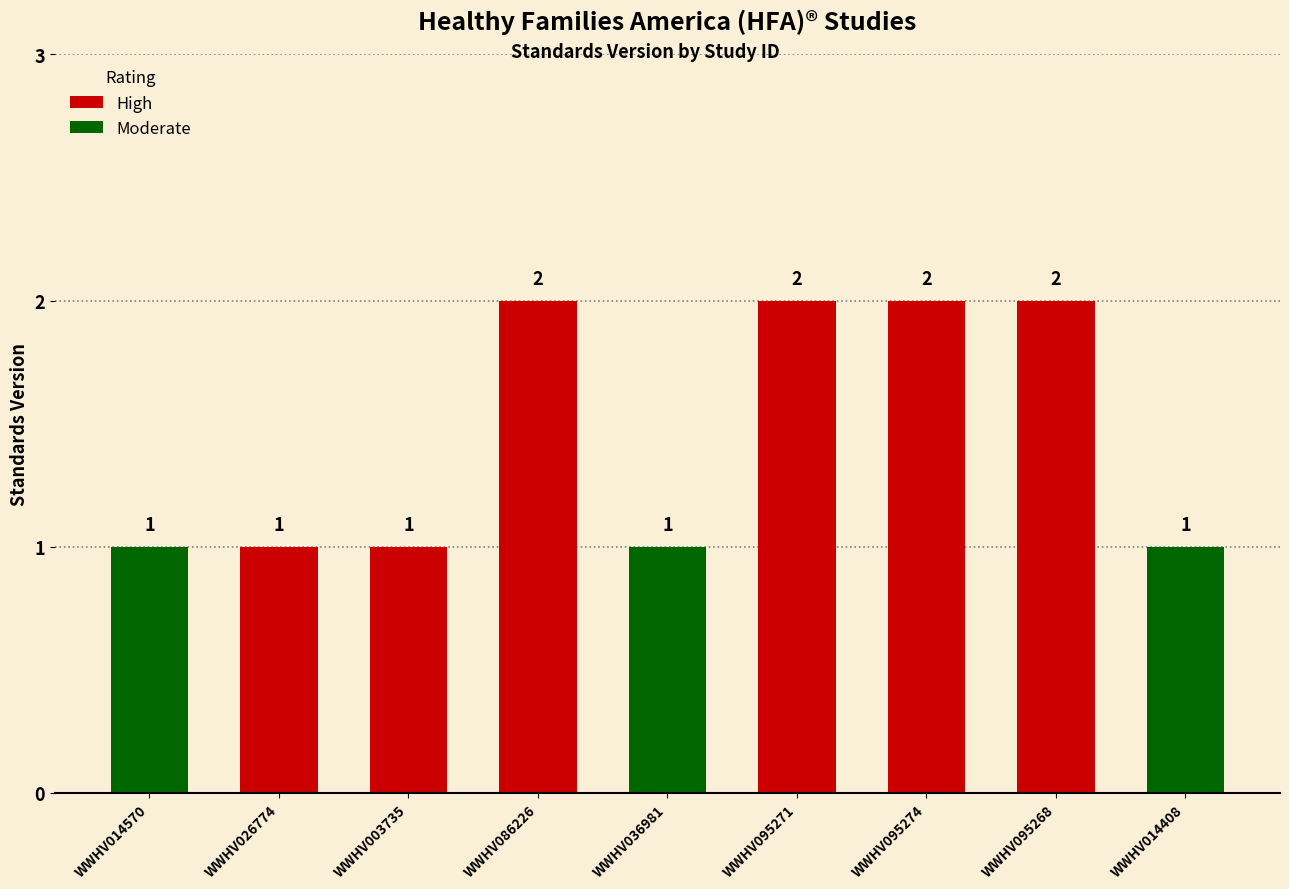

What is the label of the 9th bar from the left?

WWHV014408